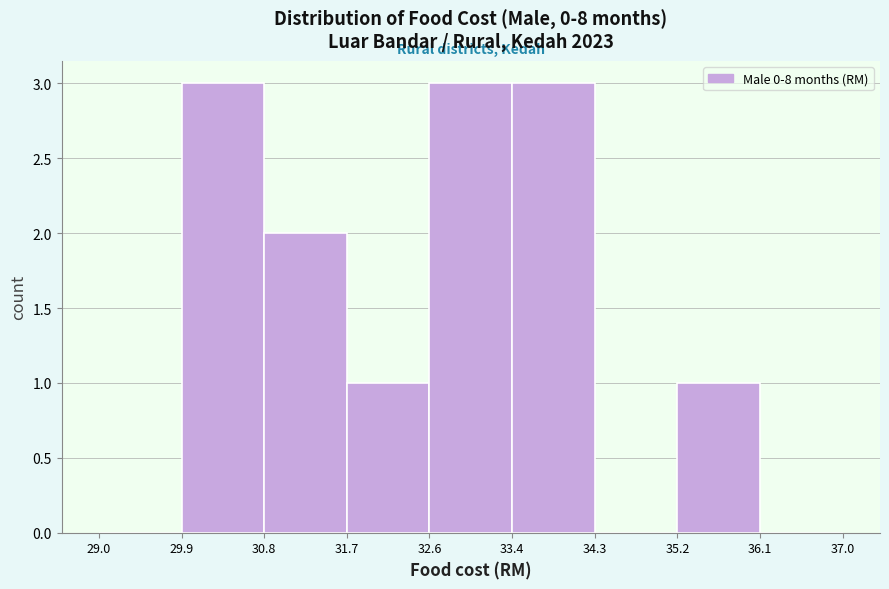

What is the height of the bar covering 32.6 to 33.4 on the x-axis? The values are not printed on the chart, so give them approximately, as read against the axis.

3